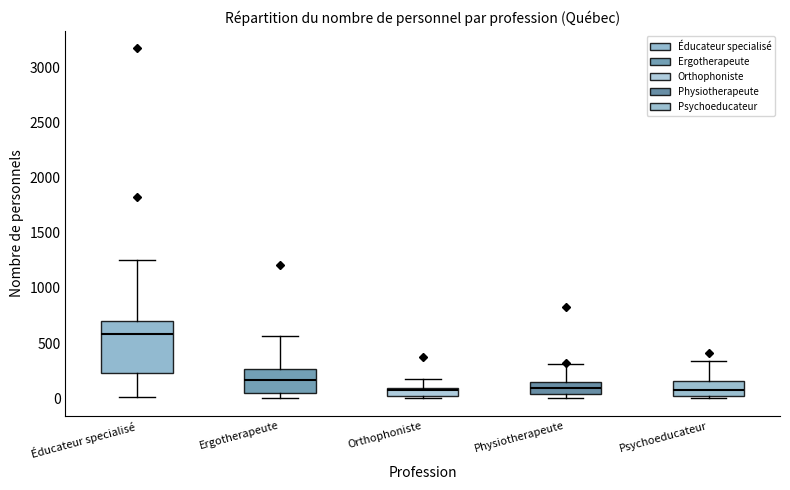

Where is the lower edge of the box for Éducateur specialisé on the y-axis? The values are not printed on the chart, so give them approximately, as read against the axis.

250